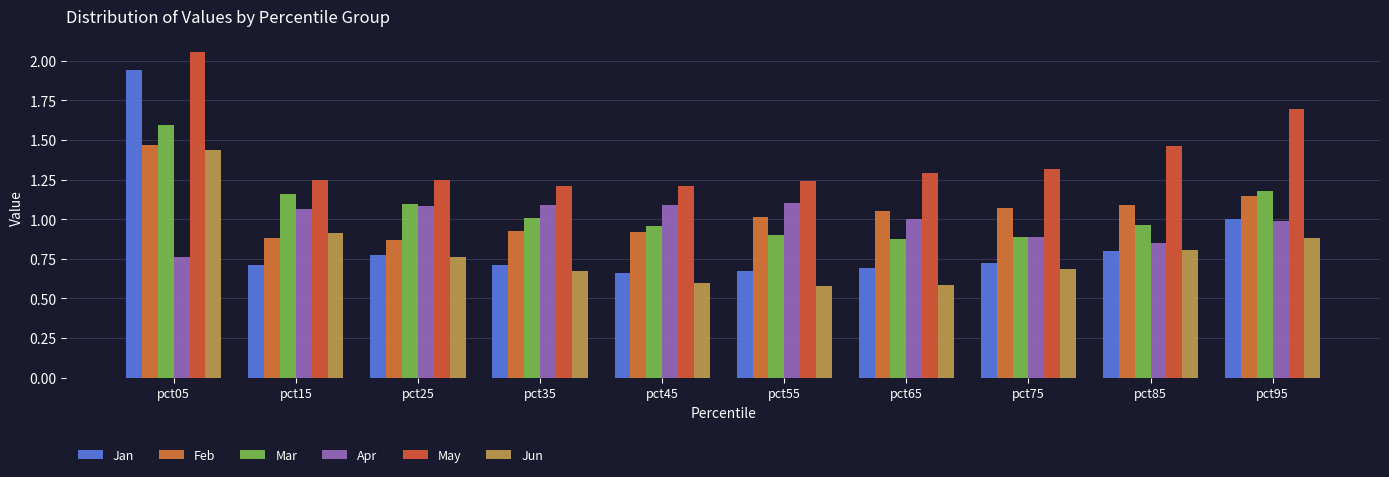

Reading left to right, transcribe all the data shown in this chart.

Jan: 1.9	0.7	0.8	0.7	0.7	0.7	0.7	0.7	0.8	1.0
Feb: 1.5	0.9	0.9	0.9	0.9	1.0	1.1	1.1	1.1	1.1
Mar: 1.6	1.2	1.1	1.0	1.0	0.9	0.9	0.9	1.0	1.2
Apr: 0.8	1.1	1.1	1.1	1.1	1.1	1.0	0.9	0.8	1.0
May: 2.1	1.2	1.2	1.2	1.2	1.2	1.3	1.3	1.5	1.7
Jun: 1.4	0.9	0.8	0.7	0.6	0.6	0.6	0.7	0.8	0.9